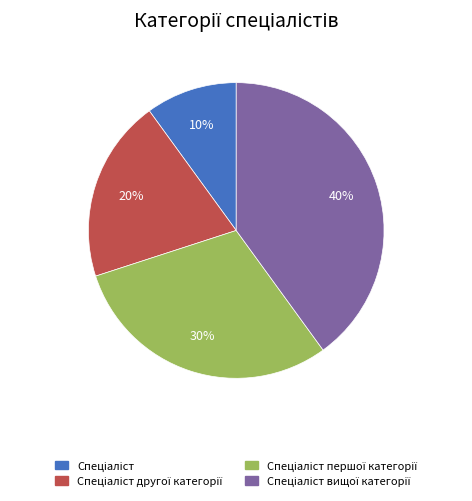

To the nearest percent, what is the difference between the largest and smallest slice percentages?

30%